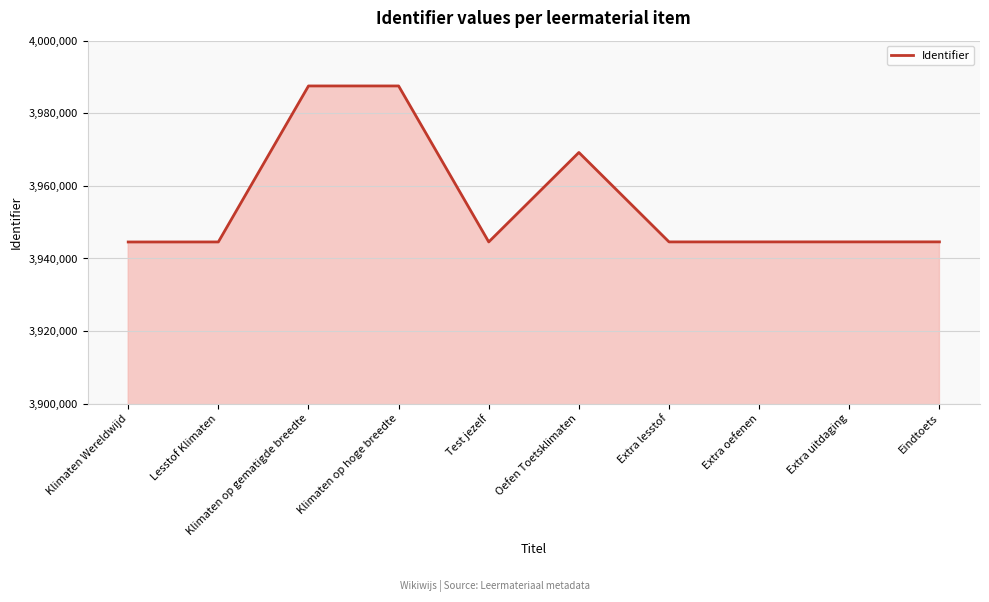

Is it true that the value at Lesstof Klimaten is 3944558?

True